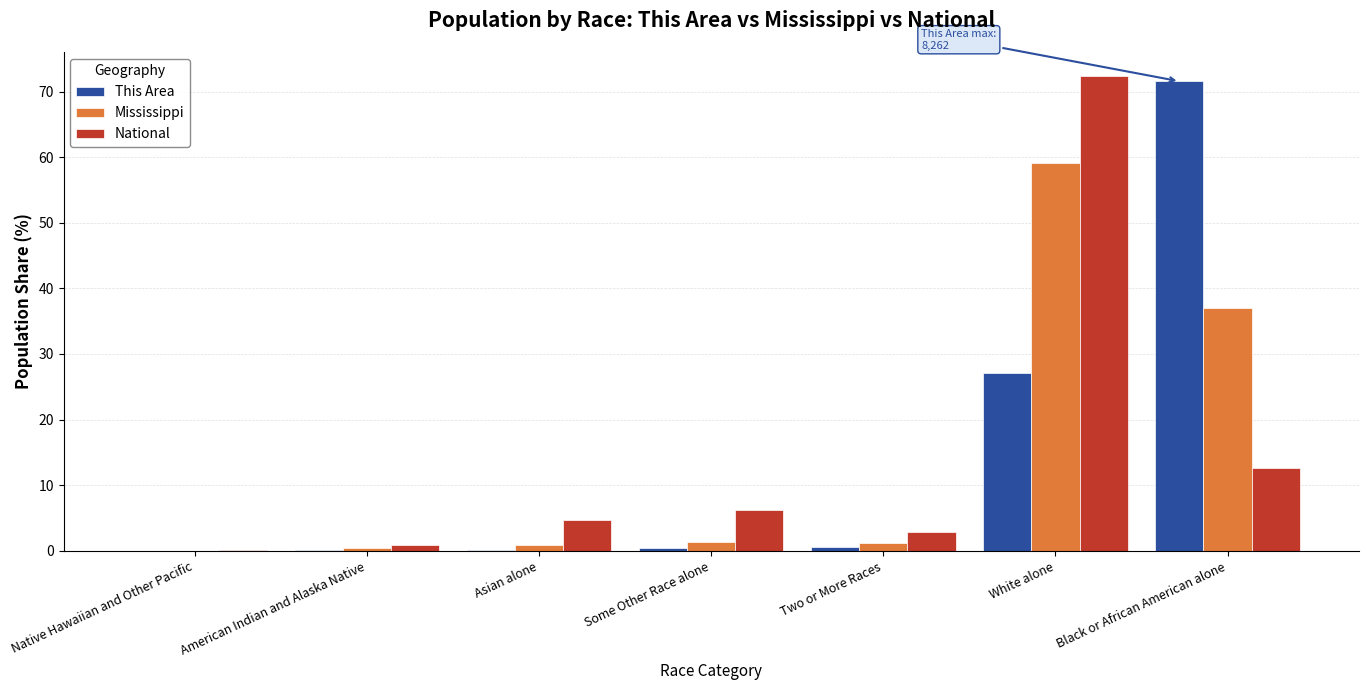

At which category is the sum across all series the highest?

White alone